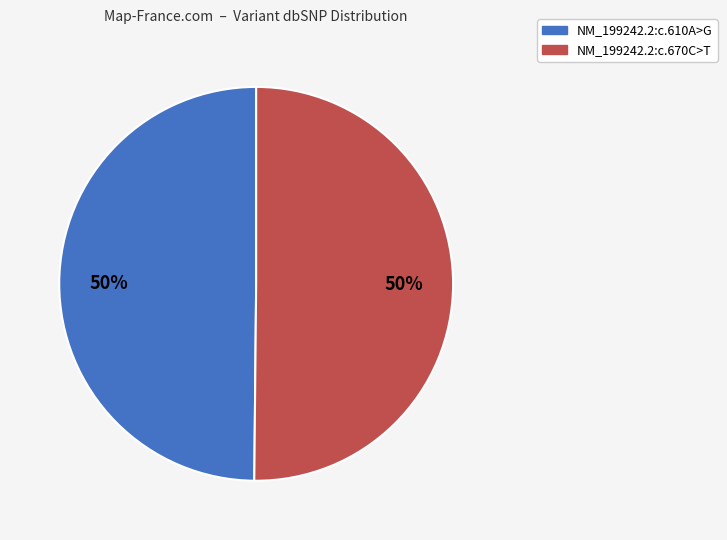

How many segments does this pie chart have?

2